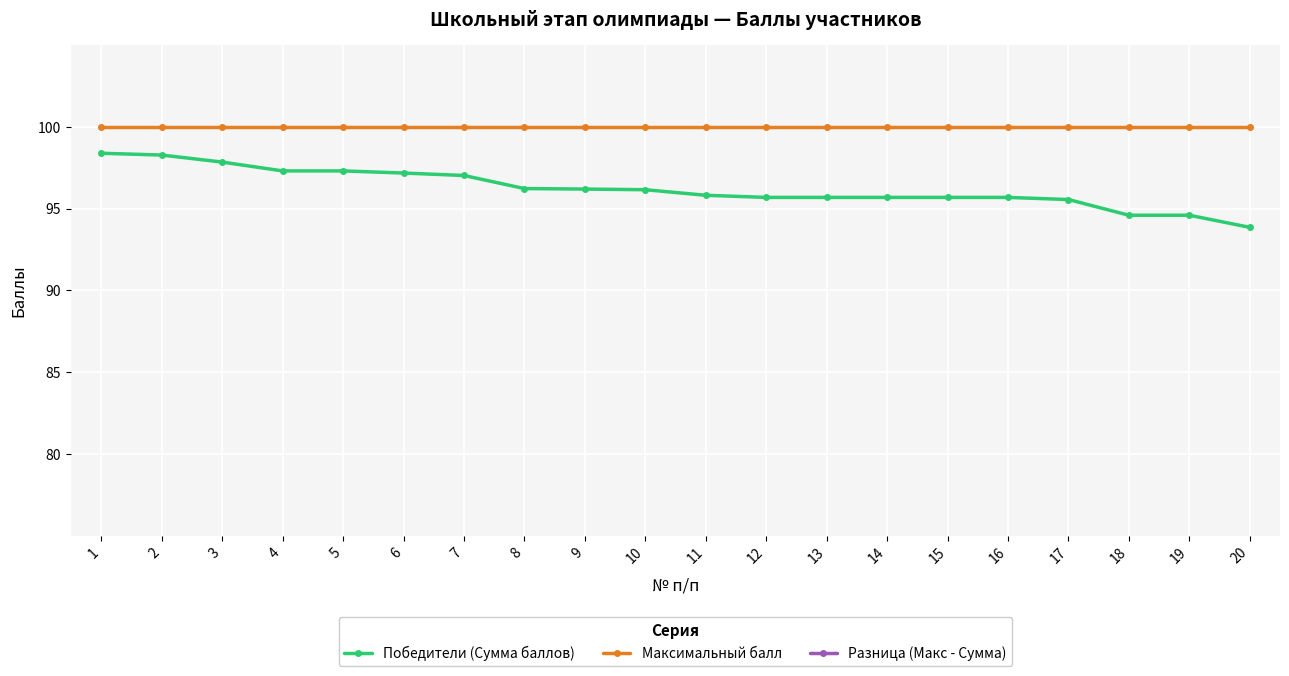

Between 16 and 11, which is larger?

11